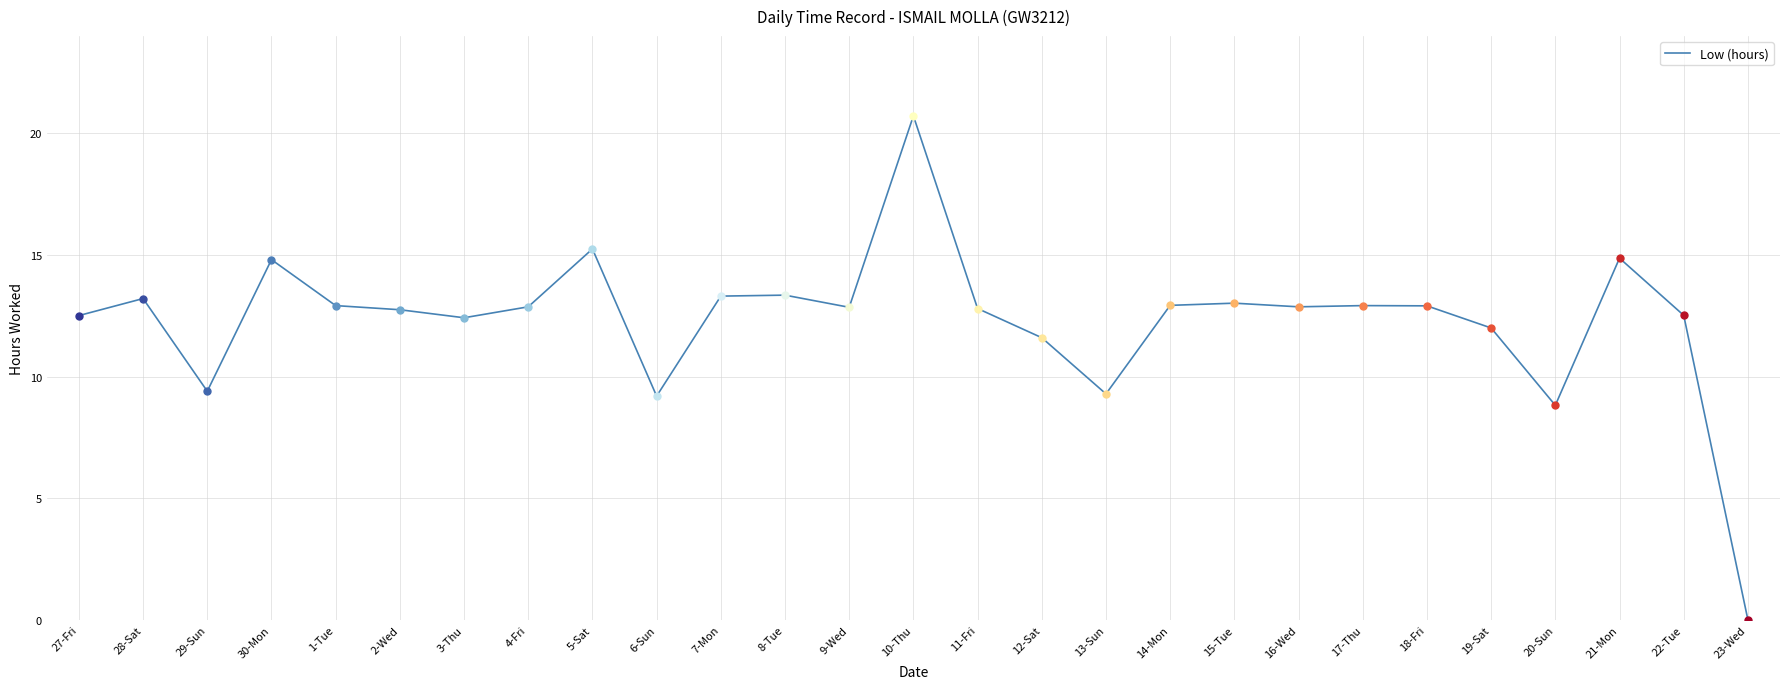

What position from the left is 17-Thu?

21